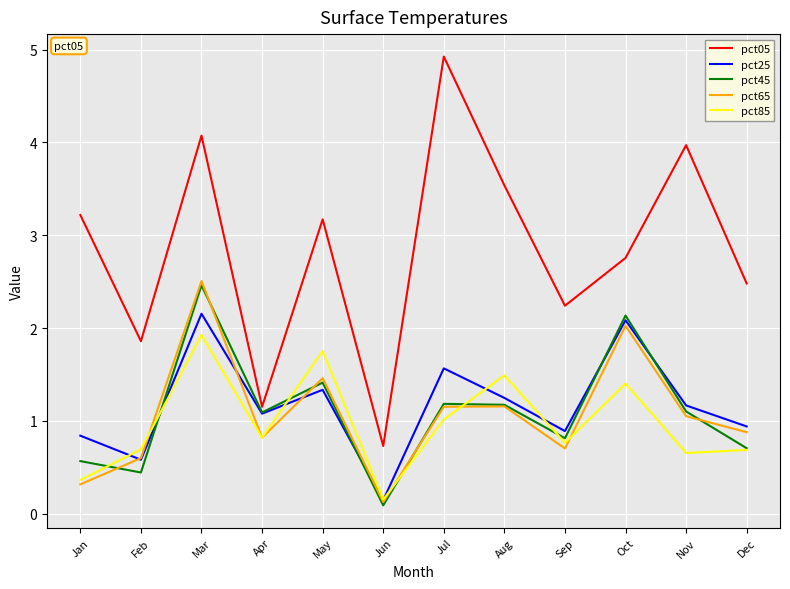

The pct05 series shows 0.9 at Feb. True or false?

False